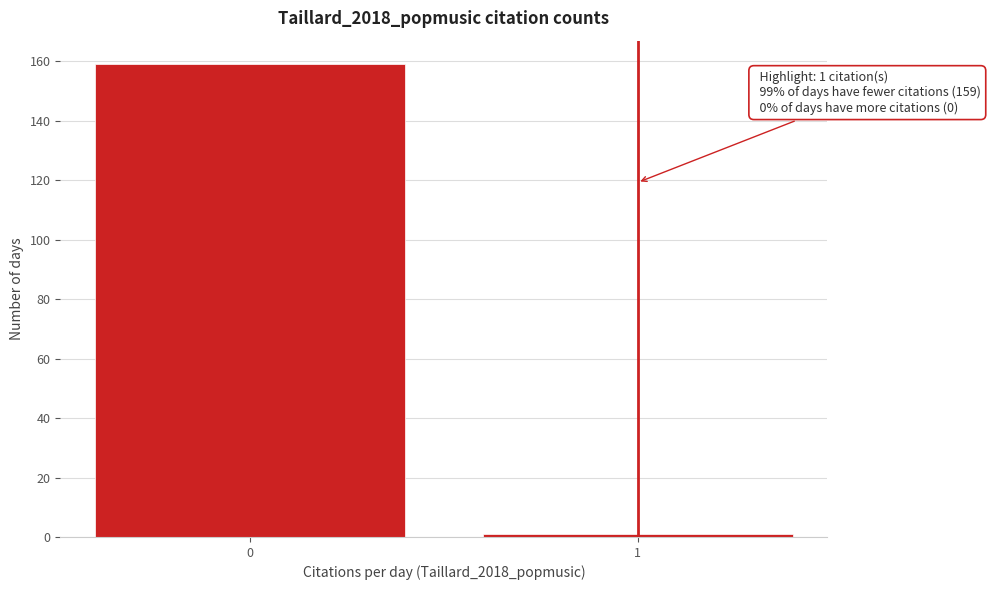

Reading left to right, transcribe all the data shown in this chart.

0=159	1=1